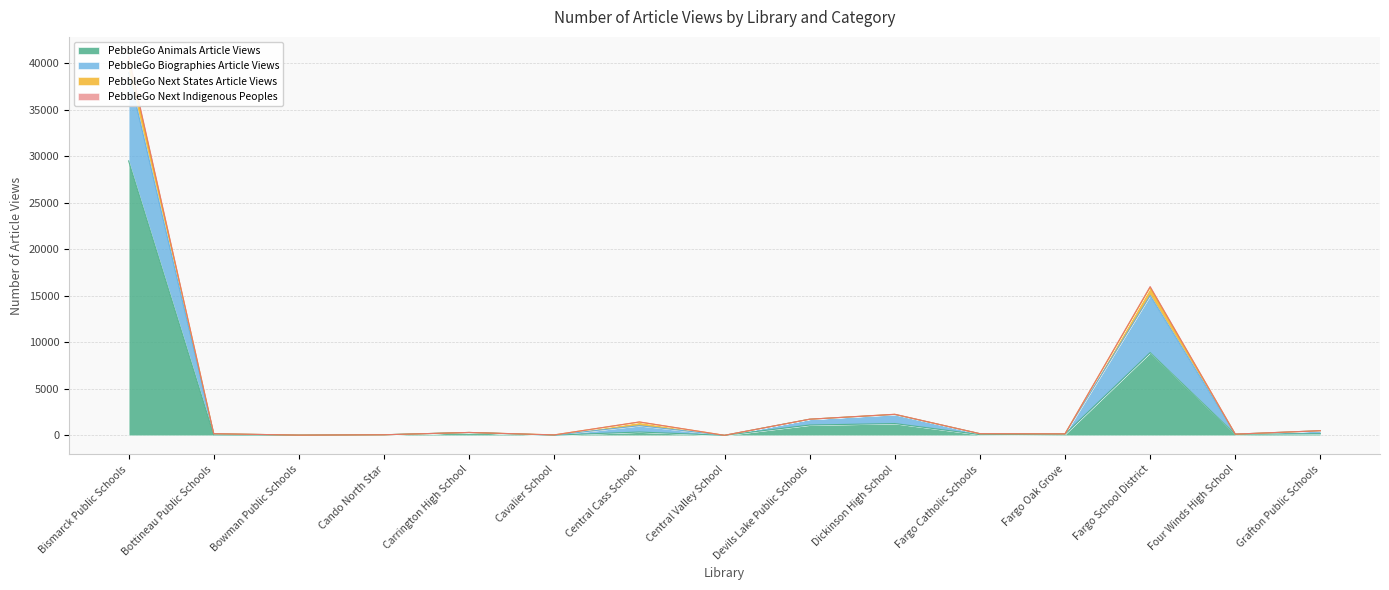

True or false: PebbleGo Animals Article Views and PebbleGo Next Indigenous Peoples cross at least once.

False